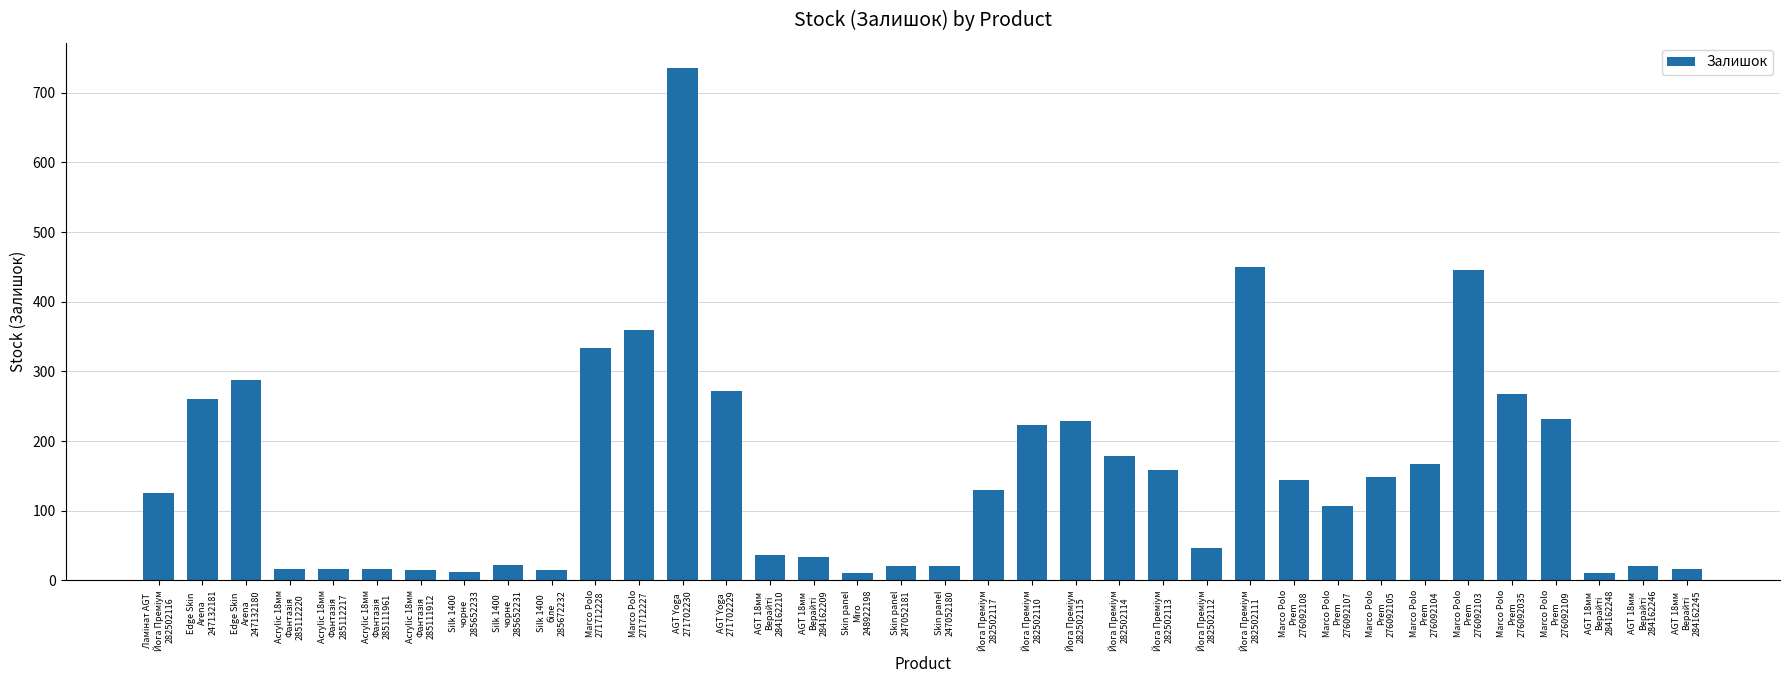

What is the maximum value shown in the chart?

735